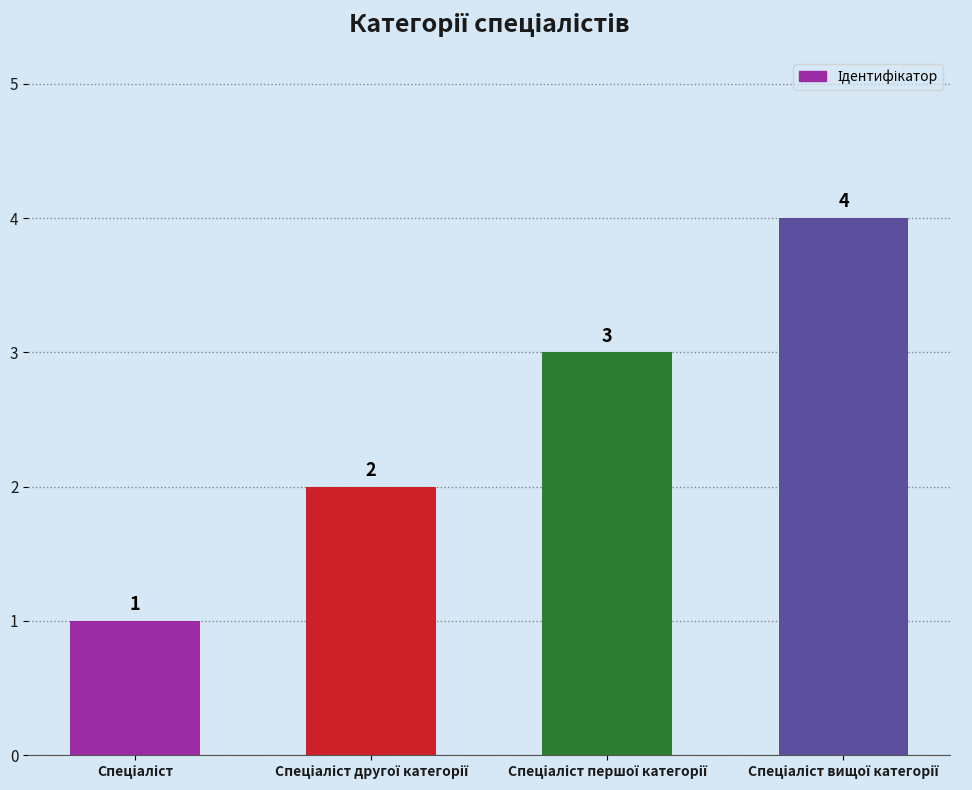

How many values are between 2 and 4?

3